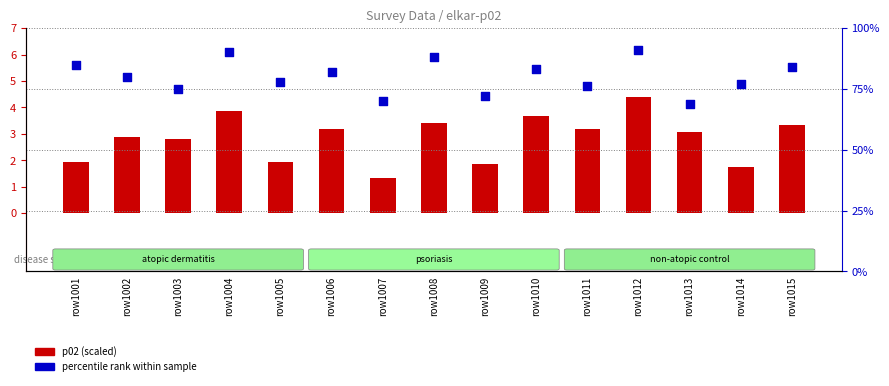

What is the total value across all series at row1009?

73.9